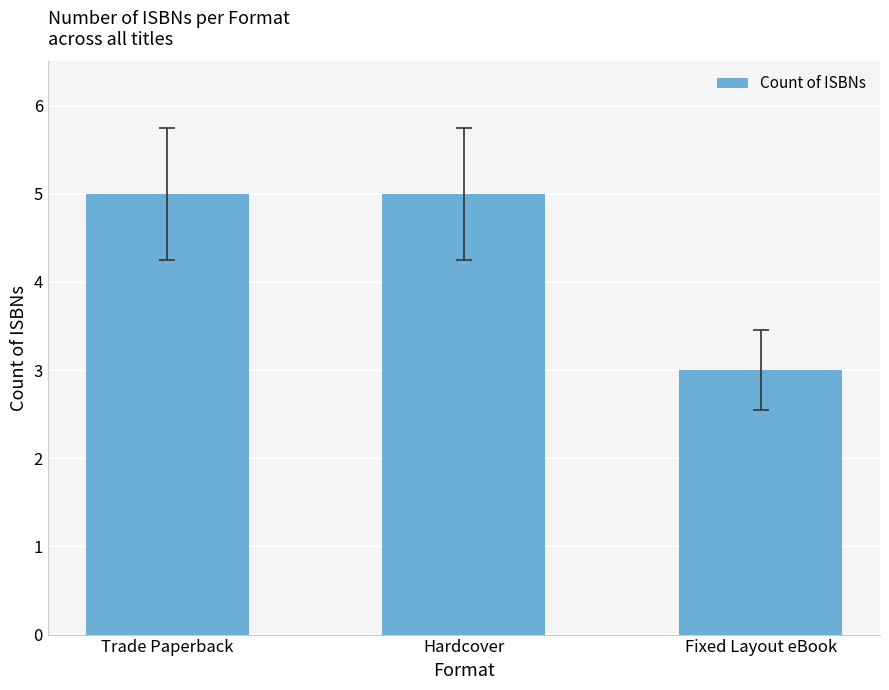

What is the ratio of the value at Fixed Layout eBook to the value at Hardcover?

0.6